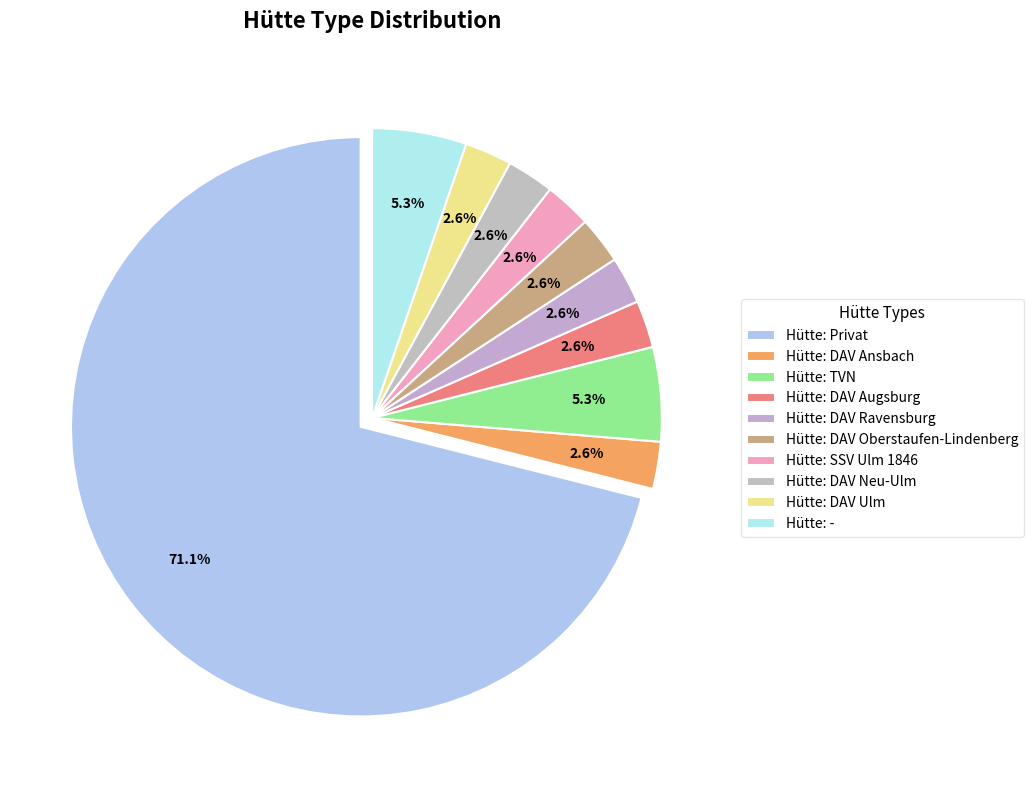

What is the ratio of the value at Hütte: TVN to the value at Hütte: DAV Ansbach?

2.0